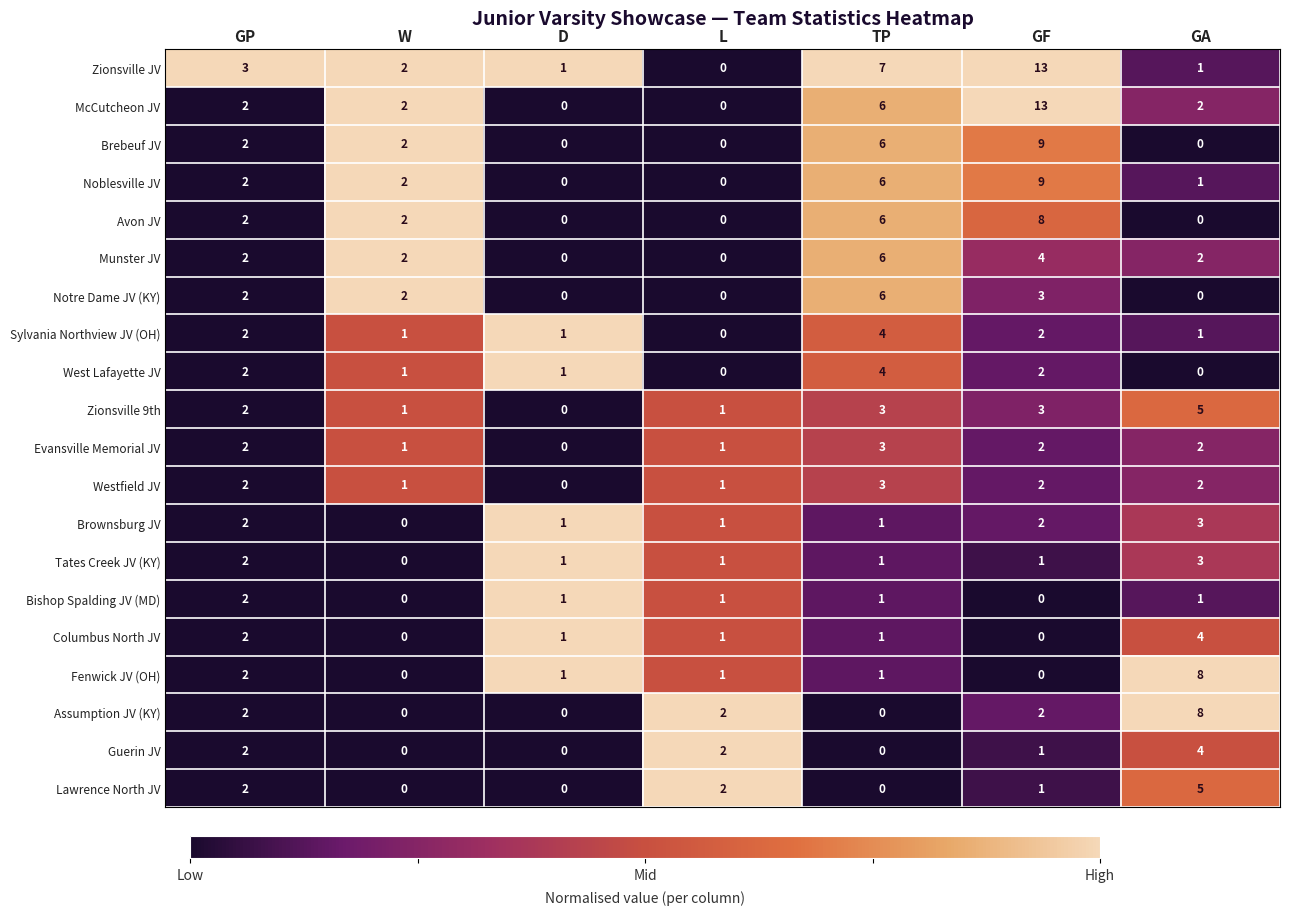

Which series changed the most between L and TP?

Zionsville JV